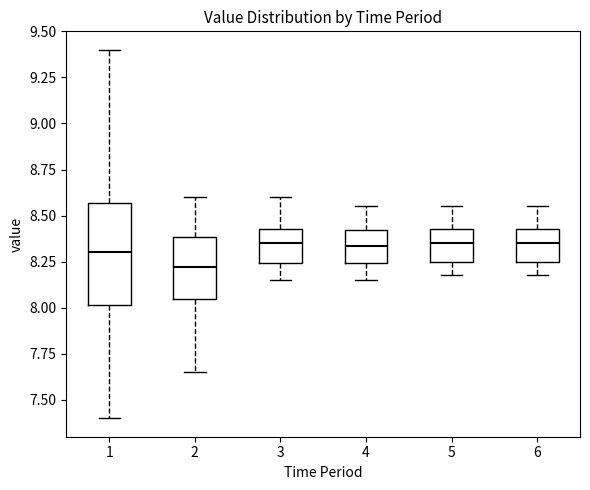

Where does the median line of the box at x = 6 sit on the y-axis? The values are not printed on the chart, so give them approximately, as read against the axis.

8.35